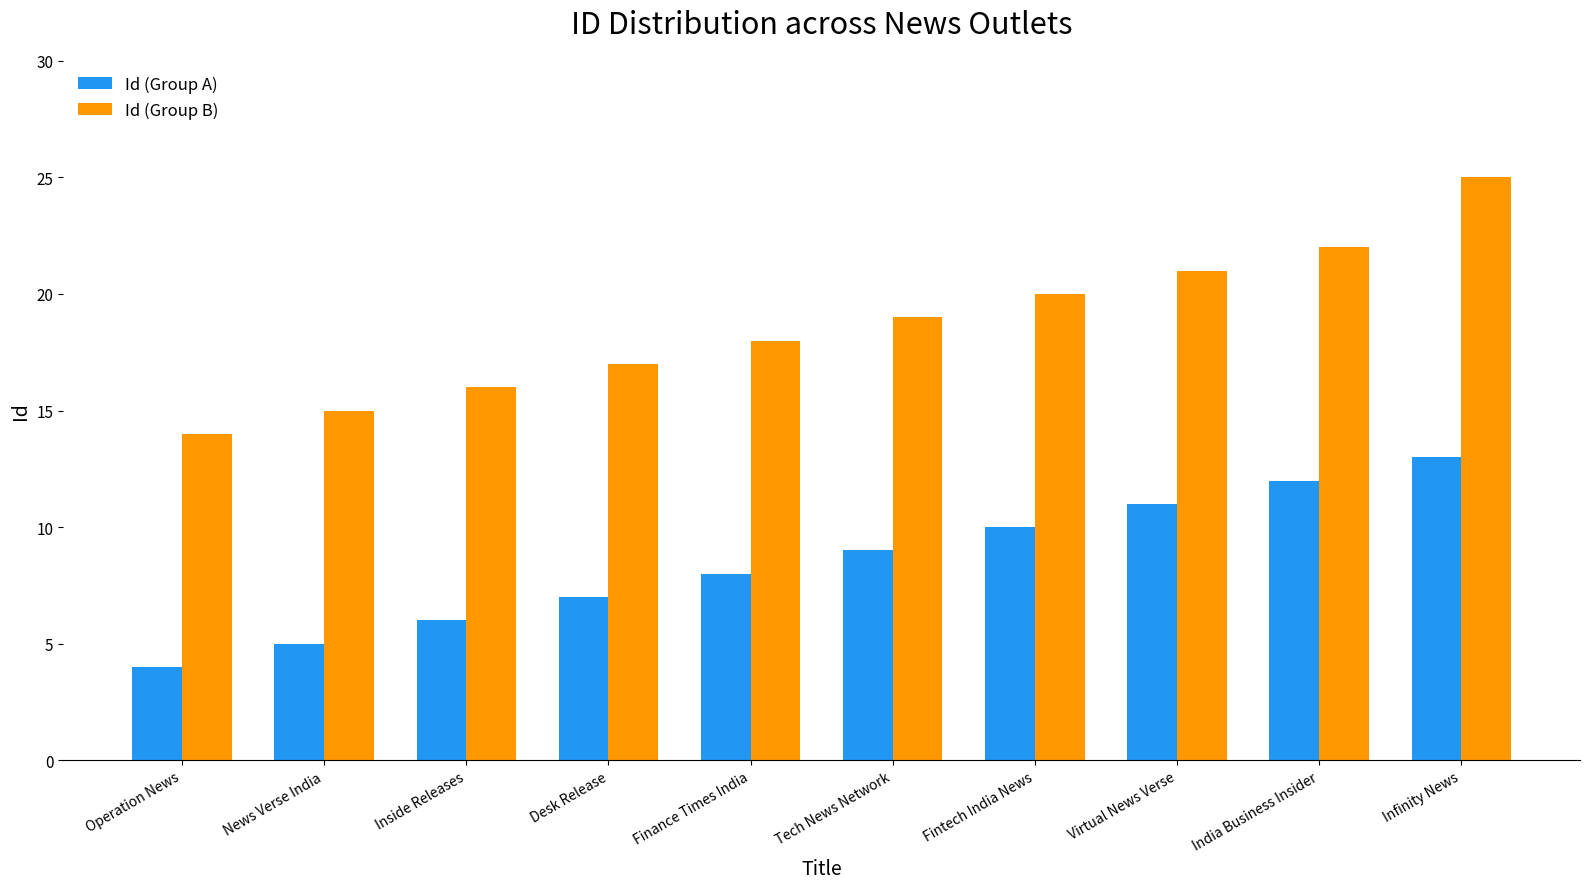

Rank the categories by Id (Group A) value from highest to lowest.

Infinity News, India Business Insider, Virtual News Verse, Fintech India News, Tech News Network, Finance Times India, Desk Release, Inside Releases, News Verse India, Operation News